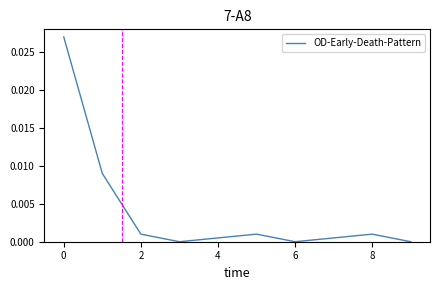

How many lines are shown in the chart?

1